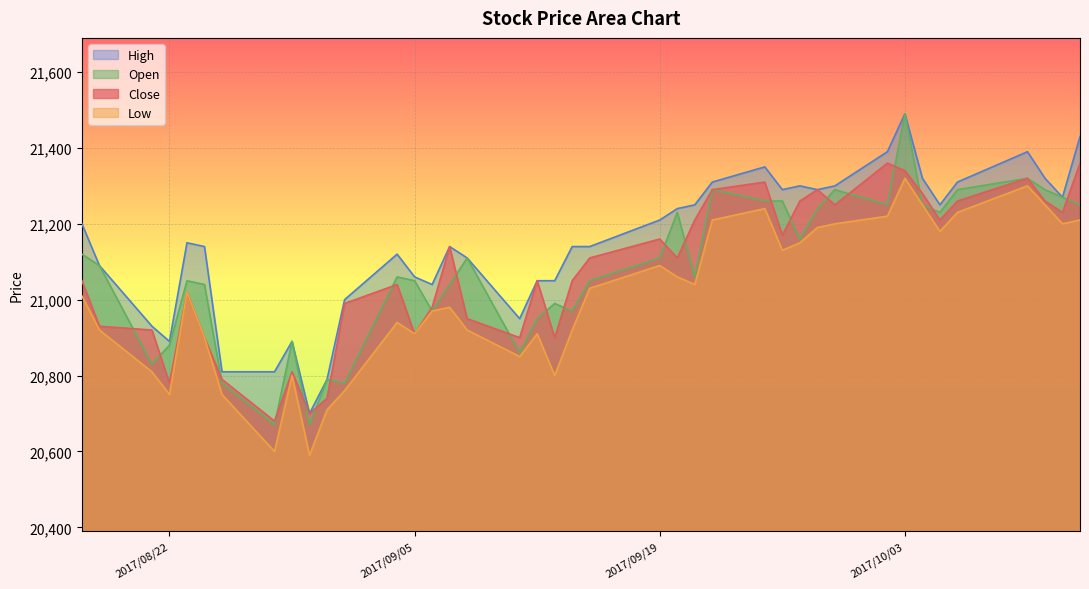

What is the smallest value displayed?

20590